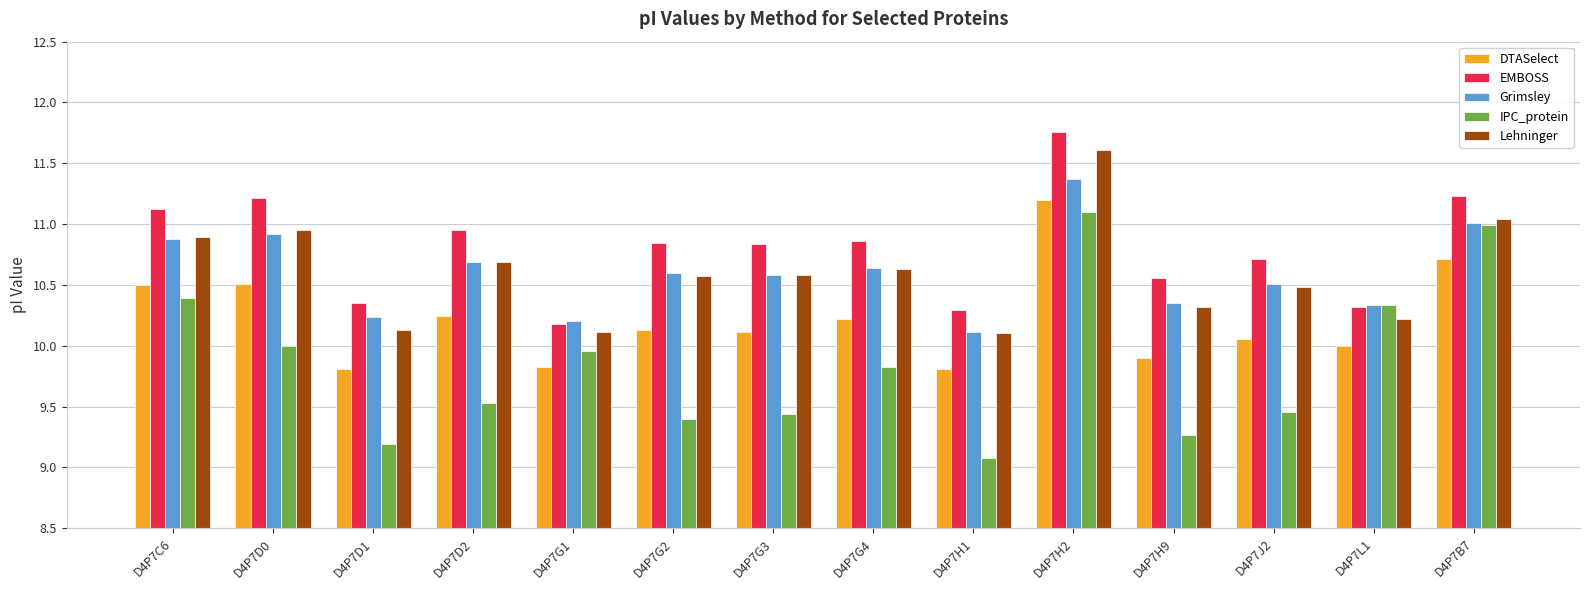

What is the sum of the Grimsley values at D4P7D0 and D4P7D1?

21.2